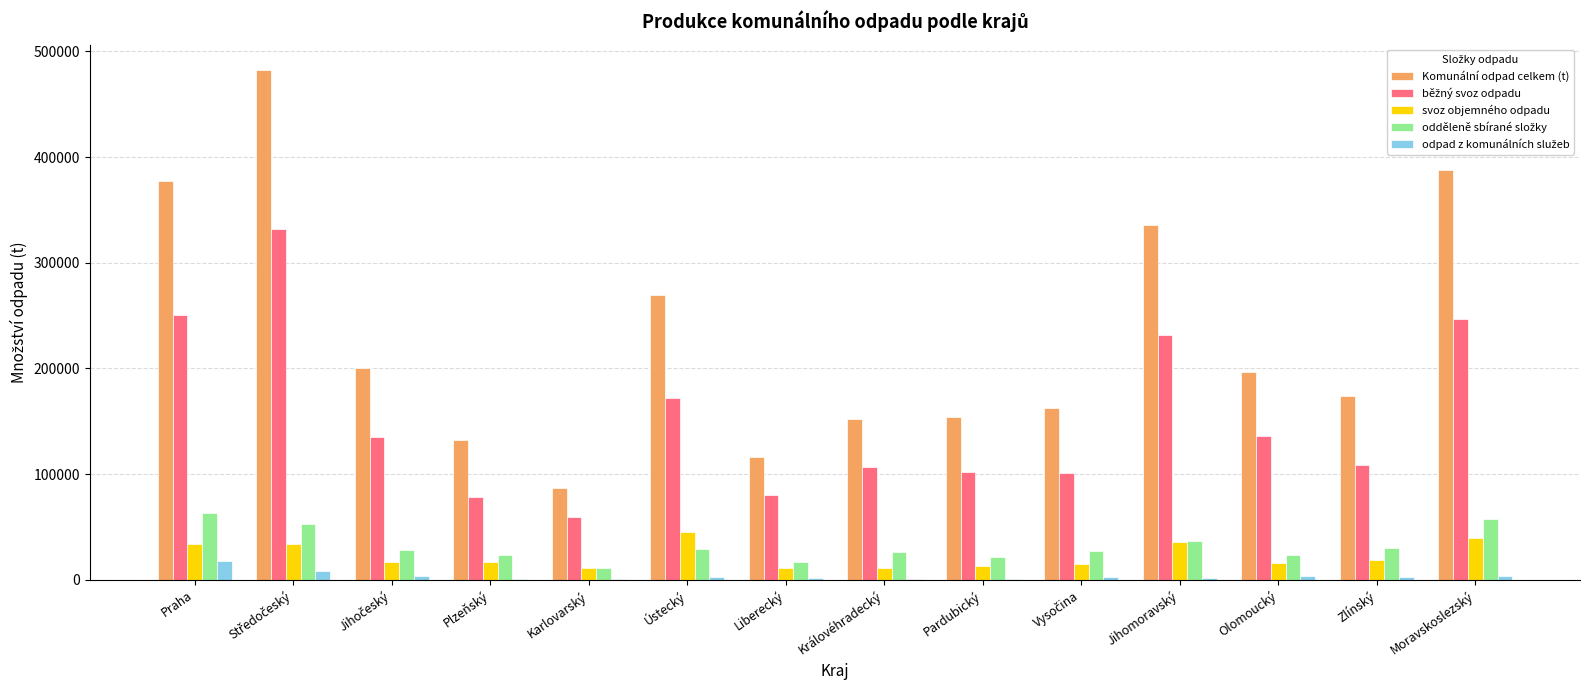

Which series has the largest total across all categories?

Komunální odpad celkem (t)